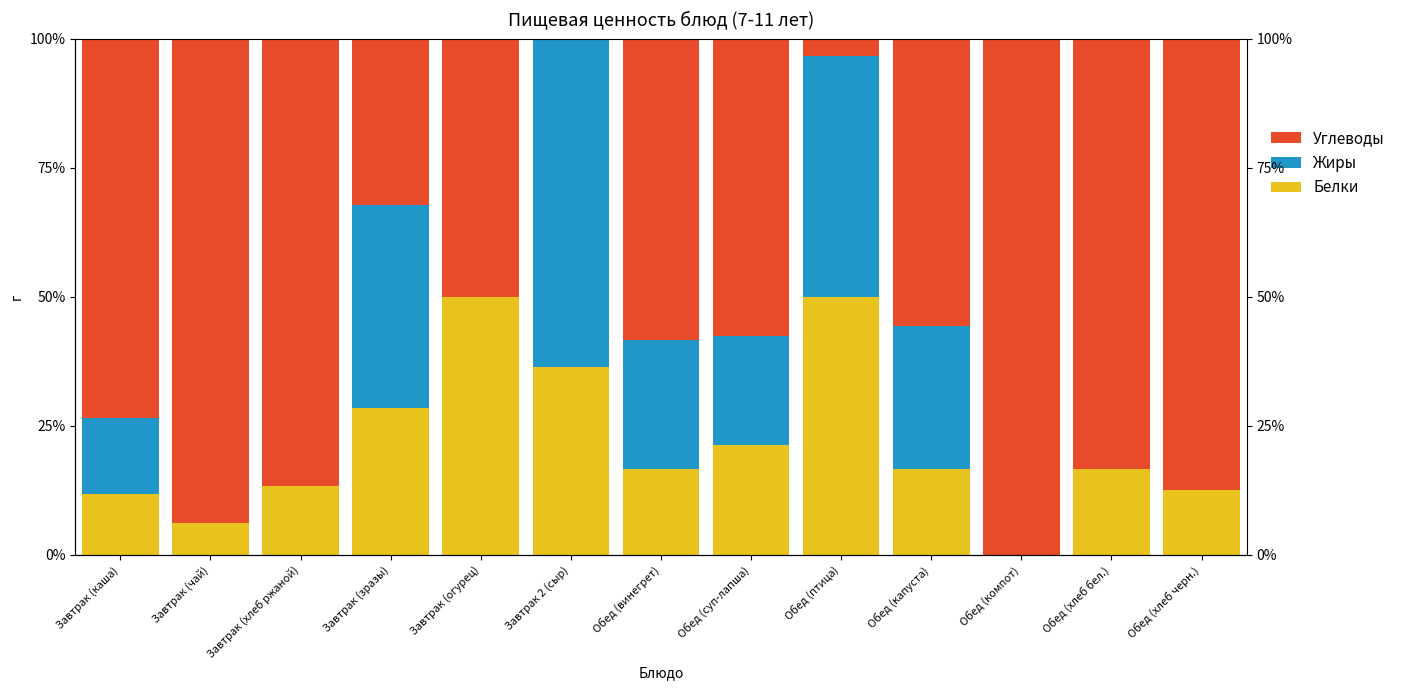

What is the sum of all Углеводы values?

781.7